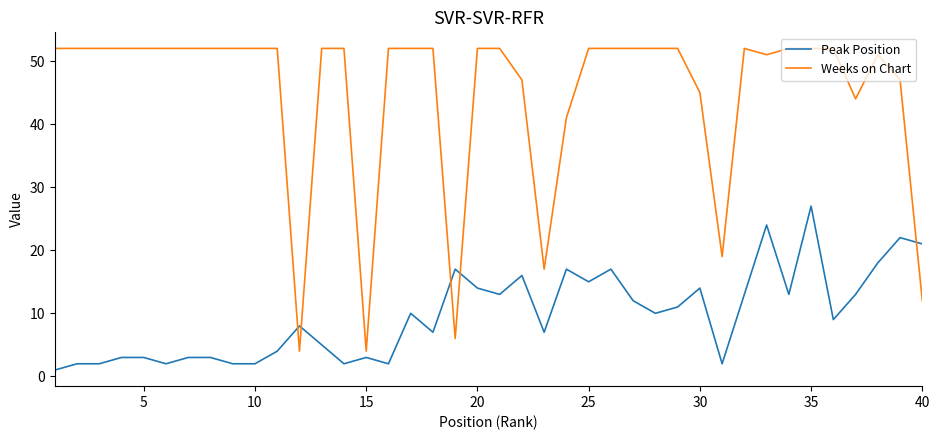

Which series has the widest spread of values?

Weeks on Chart